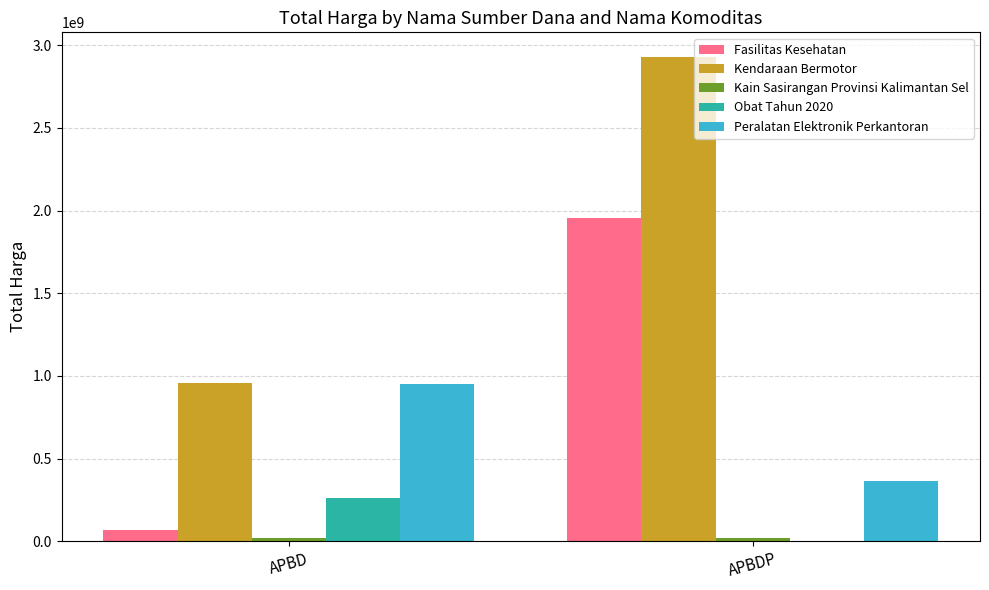

Between APBD and APBDP, which series saw the biggest shift?

Kendaraan Bermotor